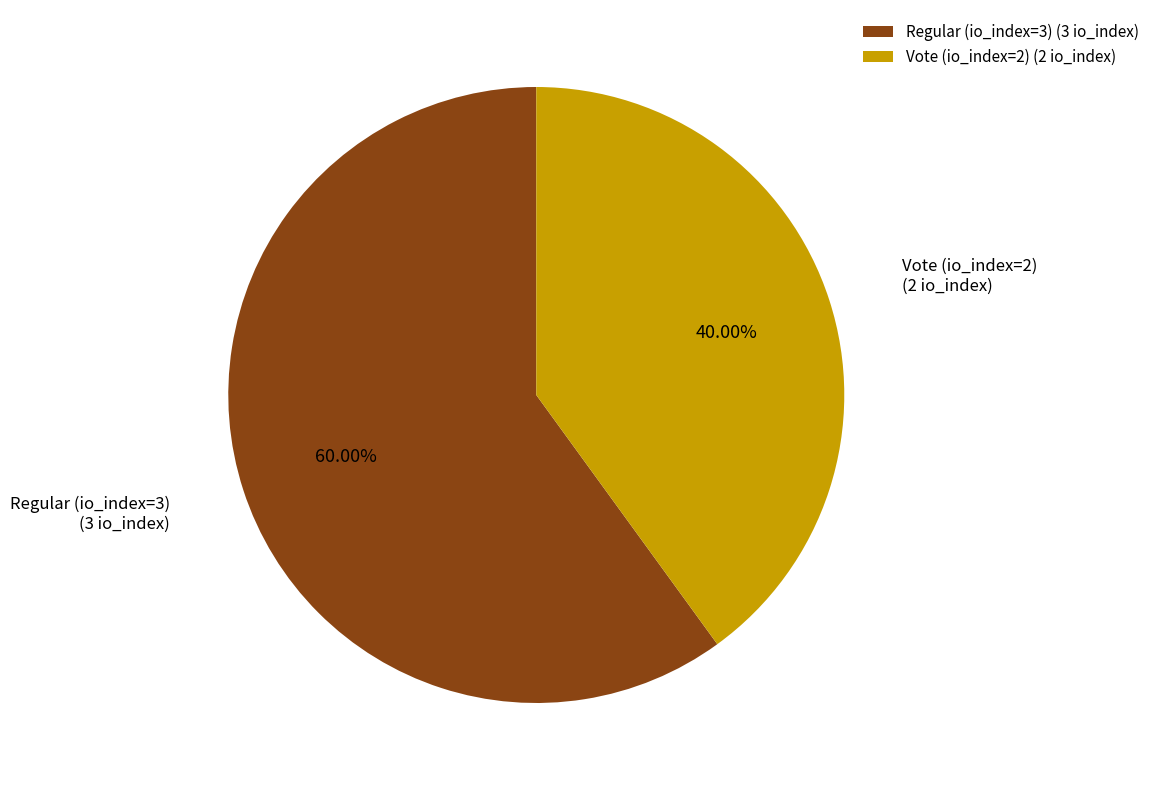

To the nearest percent, what is the difference between the Vote (io_index=2) and Regular (io_index=3) slice percentages?

20%